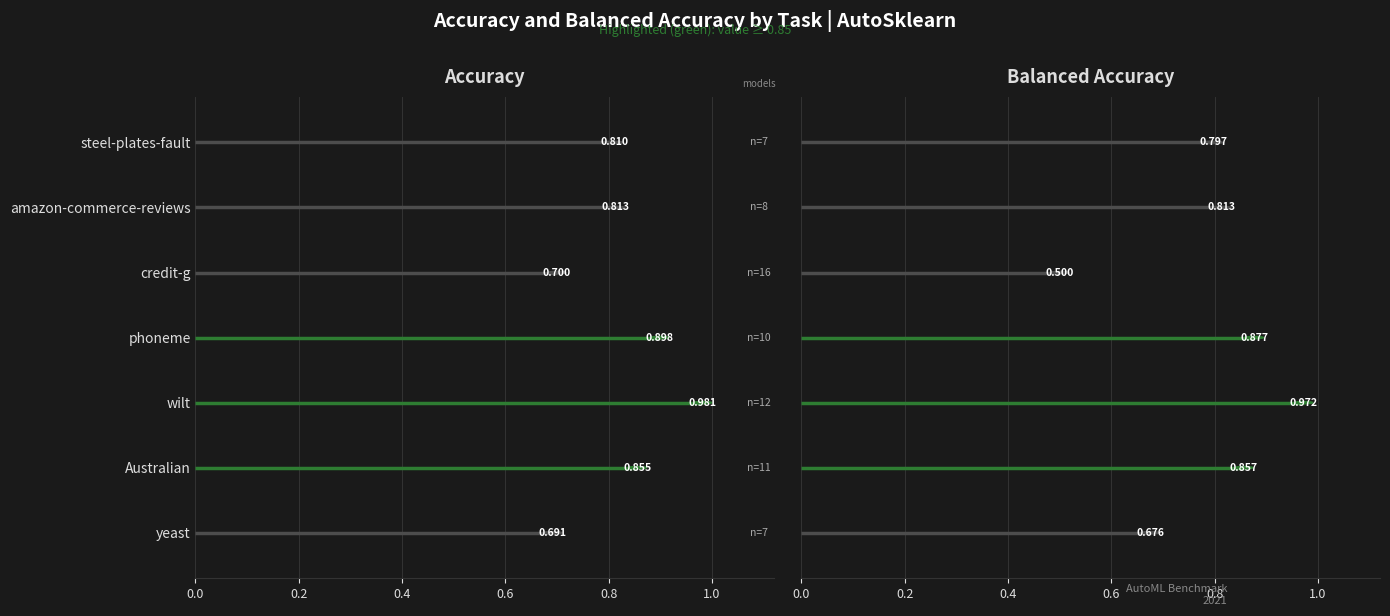

List the series in order of their peak value, lowest first.

balacc, acc, models_count